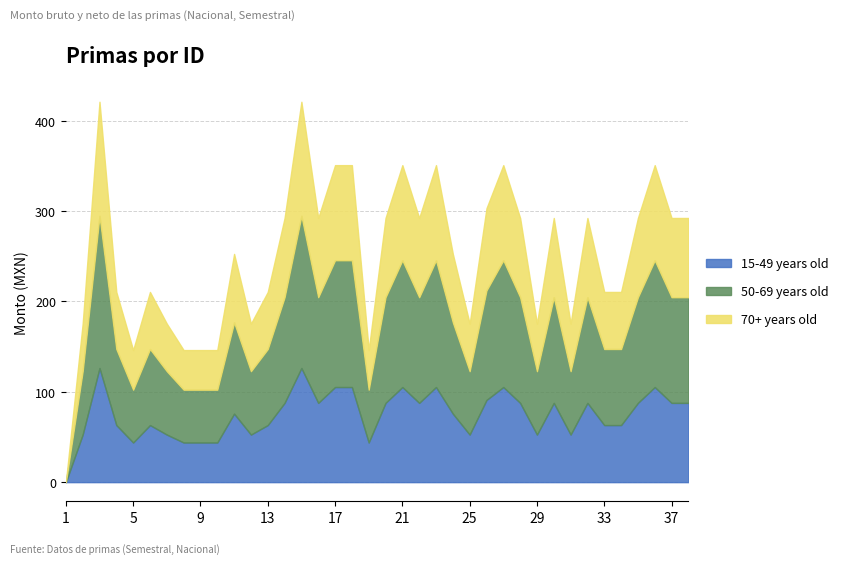

Is it true that Monto bruto de las primas equals 270.4 at 2?

False